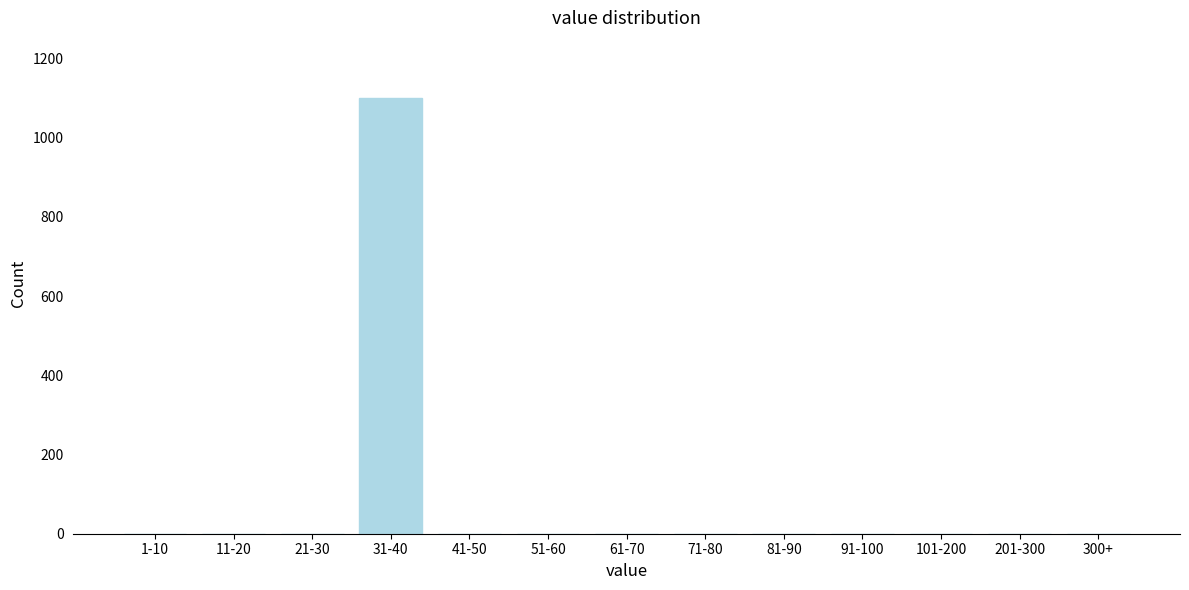

Reading left to right, transcribe all the data shown in this chart.

1-10=0	11-20=0	21-30=0	31-40=1101	41-50=0	51-60=0	61-70=0	71-80=0	81-90=0	91-100=0	101-200=0	201-300=0	300+=0